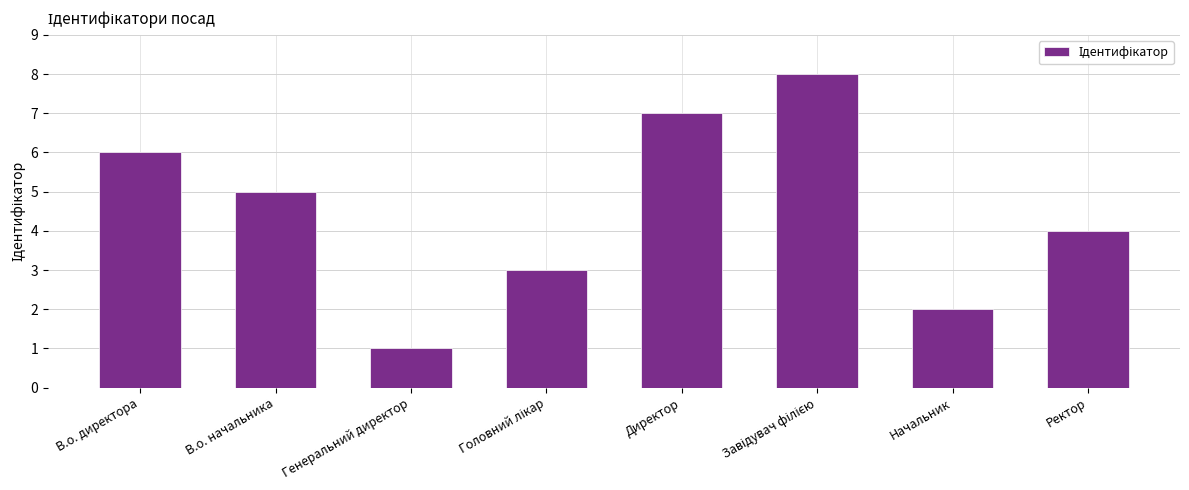

How many values are below 5?

4